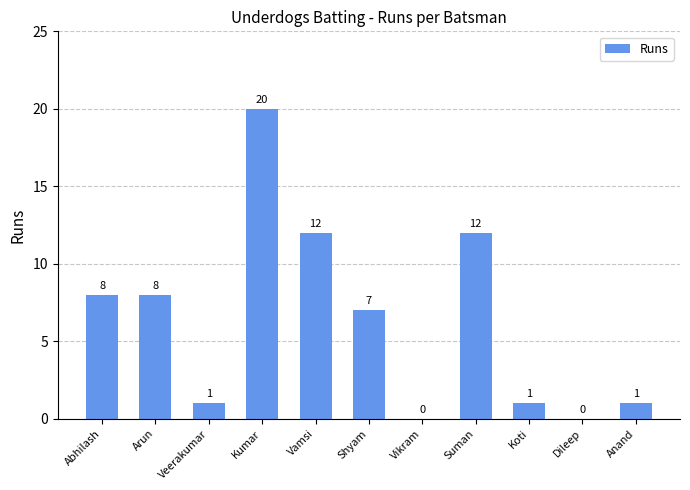

Approximately how many times larger is the value at Arun compared to Suman?

0.7